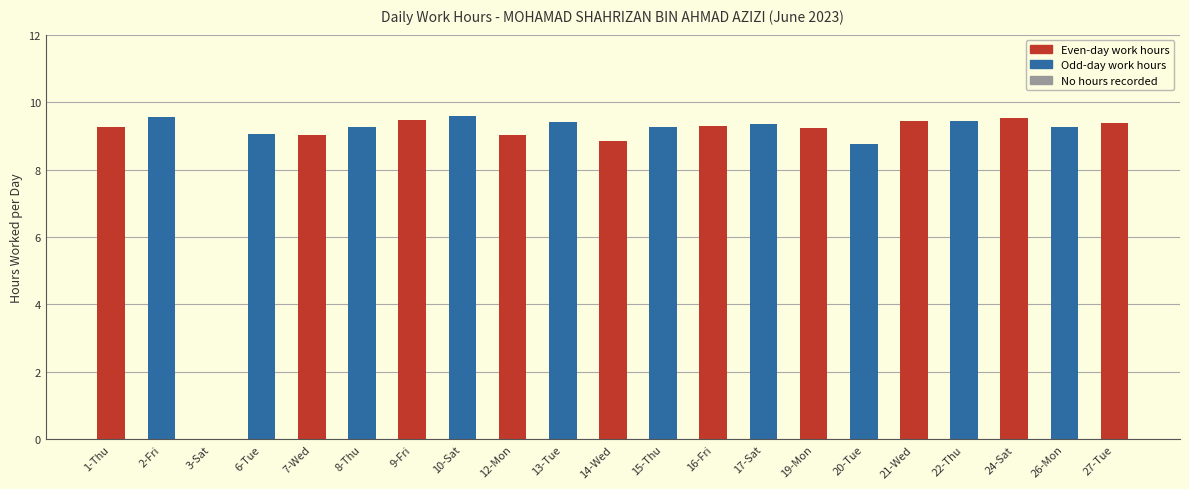

What is the change in value from 8-Thu to 24-Sat?

+0.3